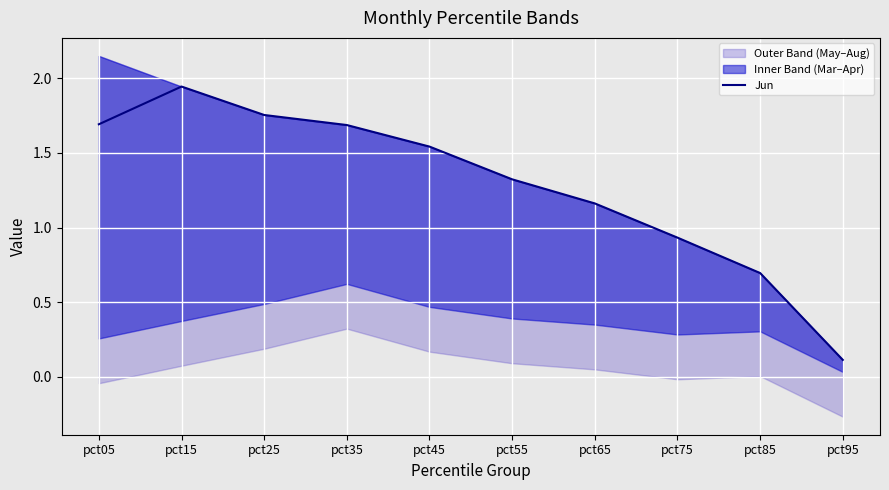

Which has a higher value, pct95 or pct65?

pct65